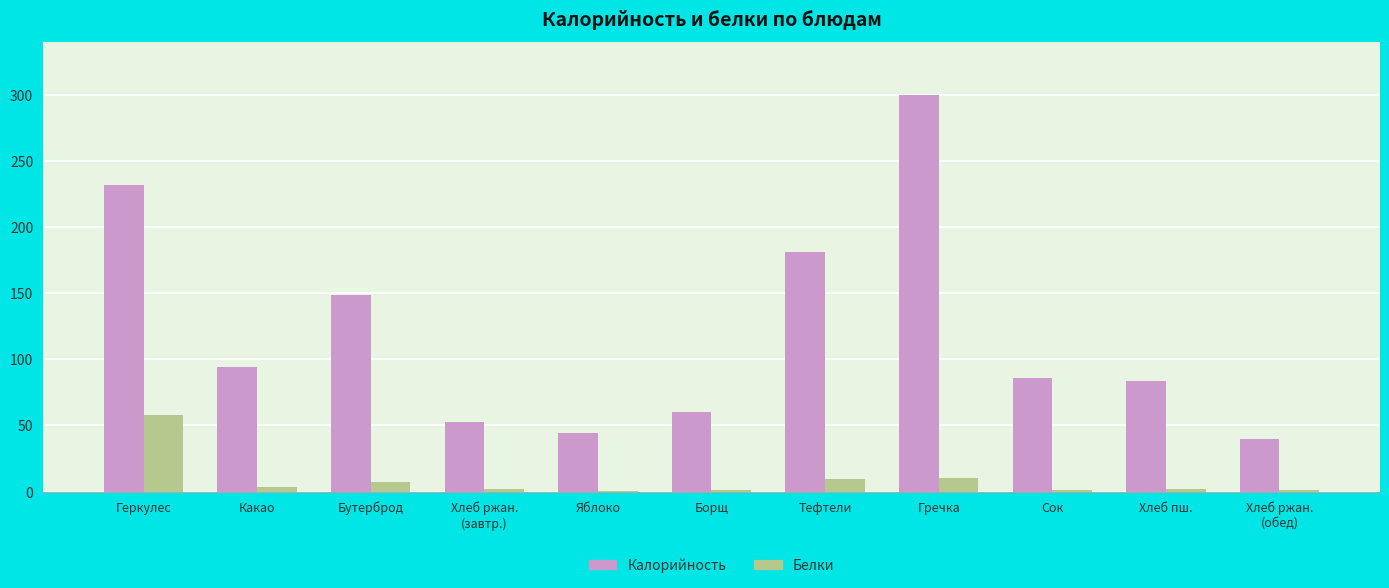

What are all the series names shown in the legend?

Калорийность, Белки